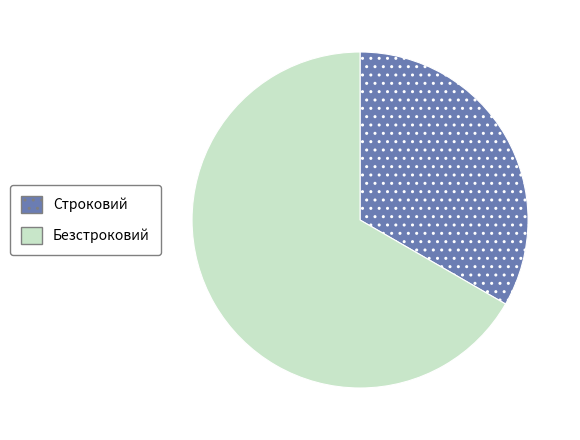

Which slice represents more than half of the pie?

Безстроковий